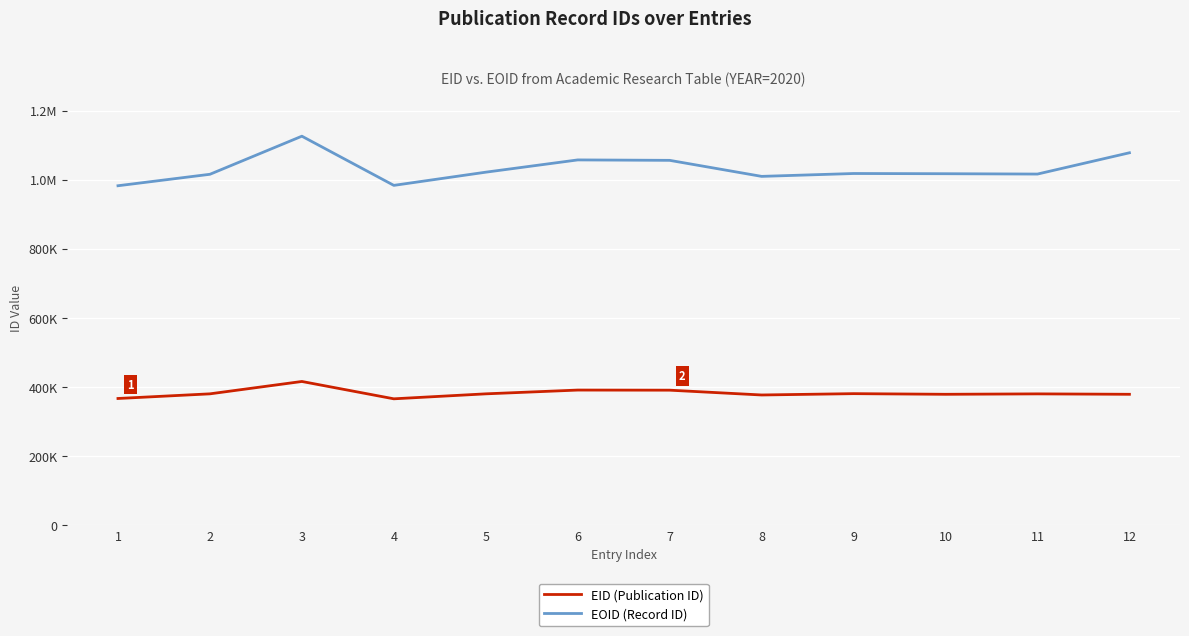

What is the difference between the maximum and minimum values in the EID (Publication ID) series?

50192